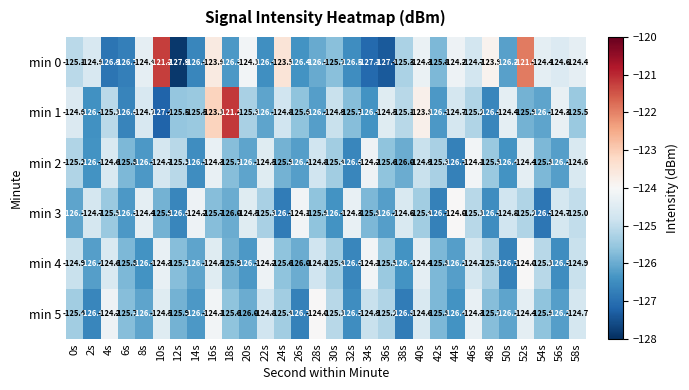

The min 0 series shows -201.1 at 16s. True or false?

False